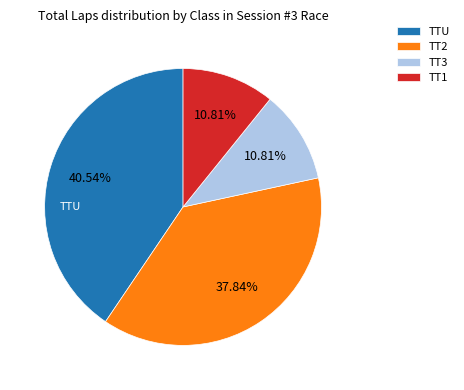

Is TT2 the majority of the pie?

No